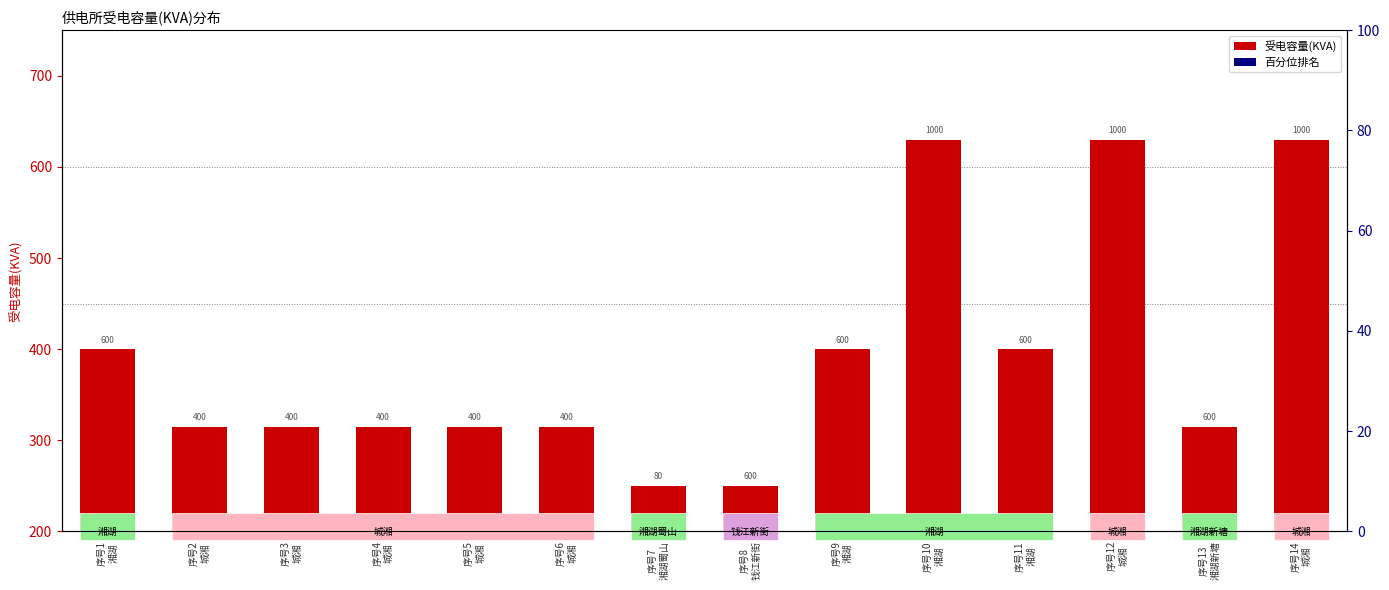

Which has a higher value, 序号7
湘湖蜀山 or 序号10
湘湖?

序号10
湘湖